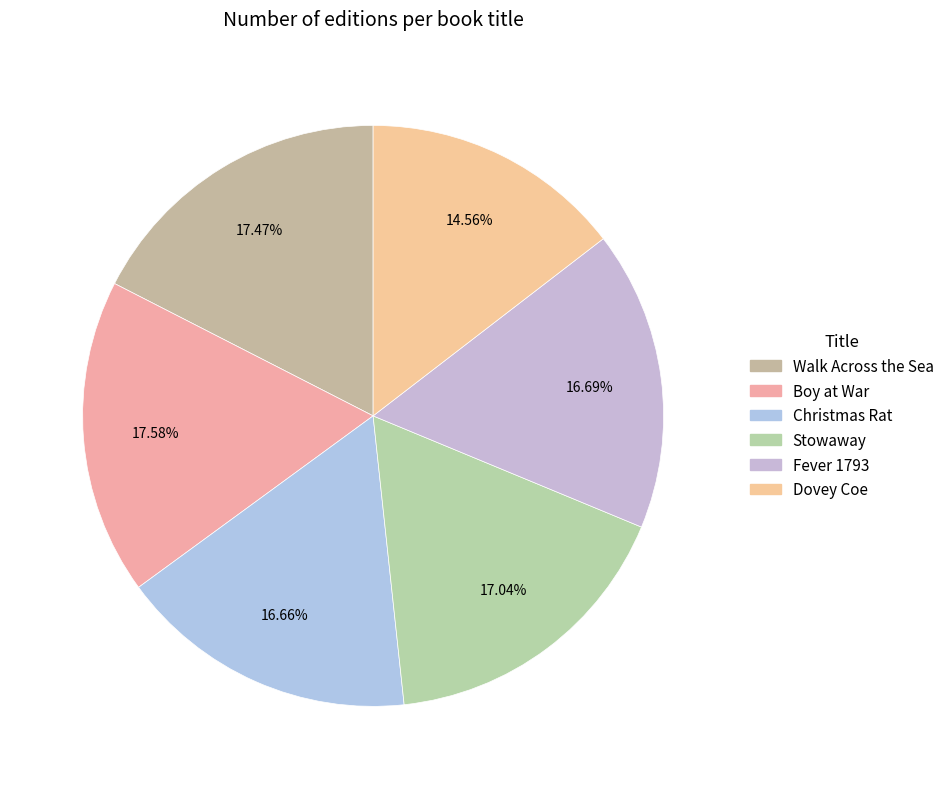

To the nearest percent, what is the combined percentage of Walk Across the Sea and Fever 1793?

34%